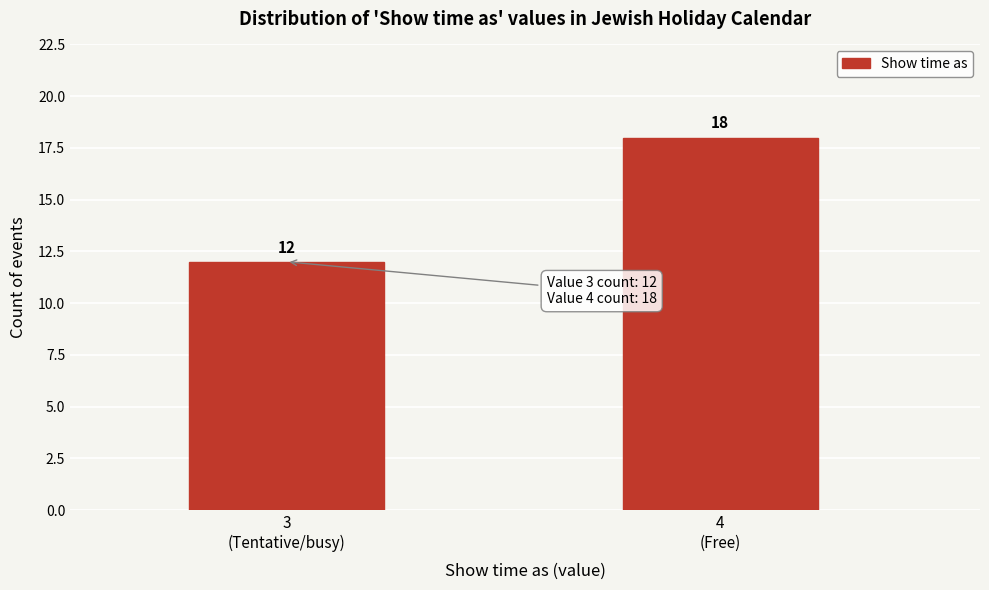

Reading right to left, list all the values displayed in this chart.

18	12